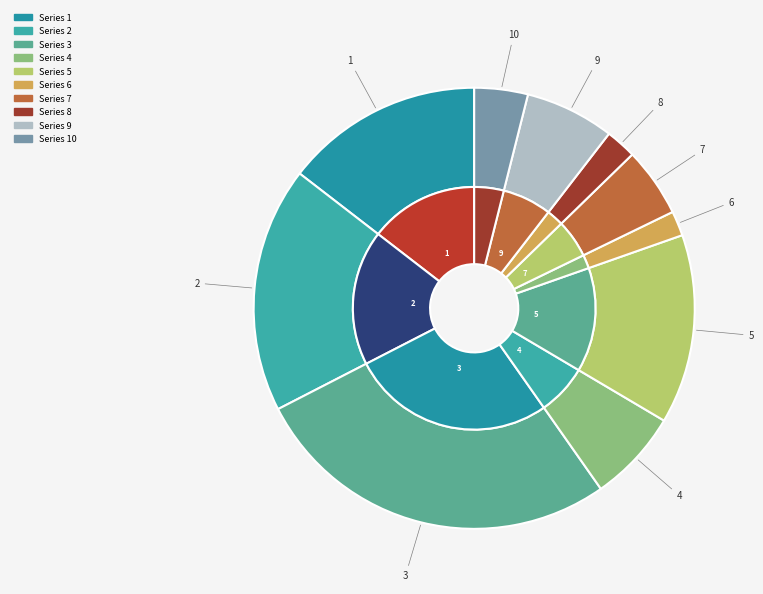

Approximately how many times larger is the value at 2 compared to 7?

3.5